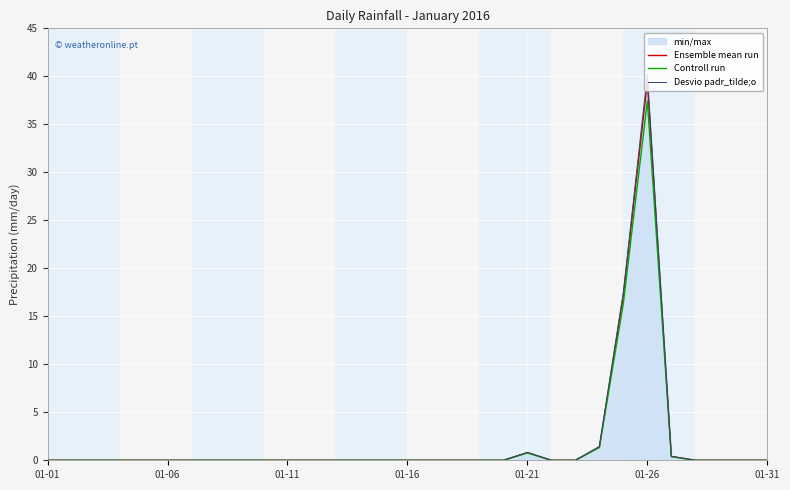

Which series has the largest range (max minus min)?

Desvio padr_tilde;o